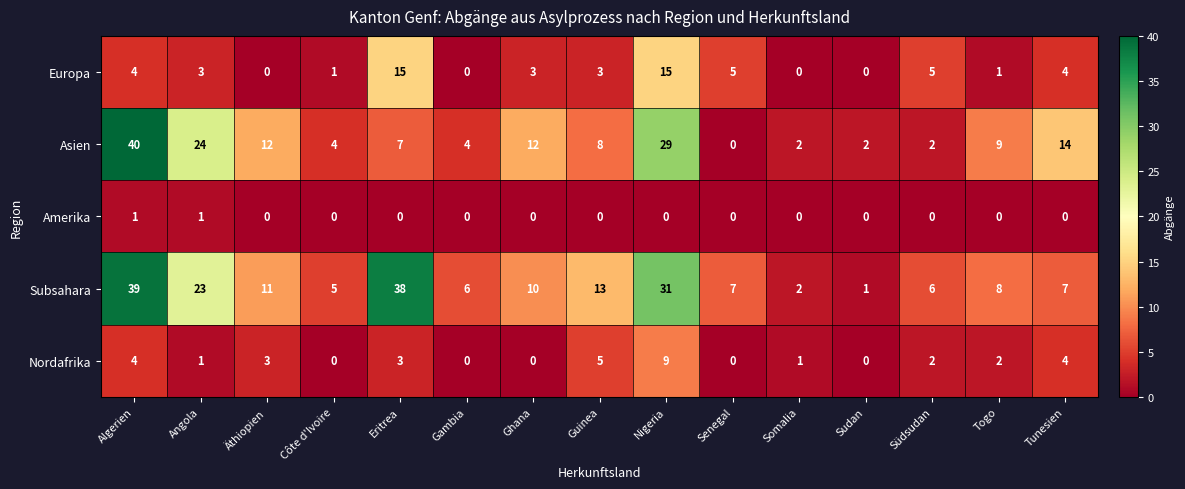

Rank the series by their maximum value, from lowest to highest.

Amerika, Nordafrika, Europa, Subsahara, Asien